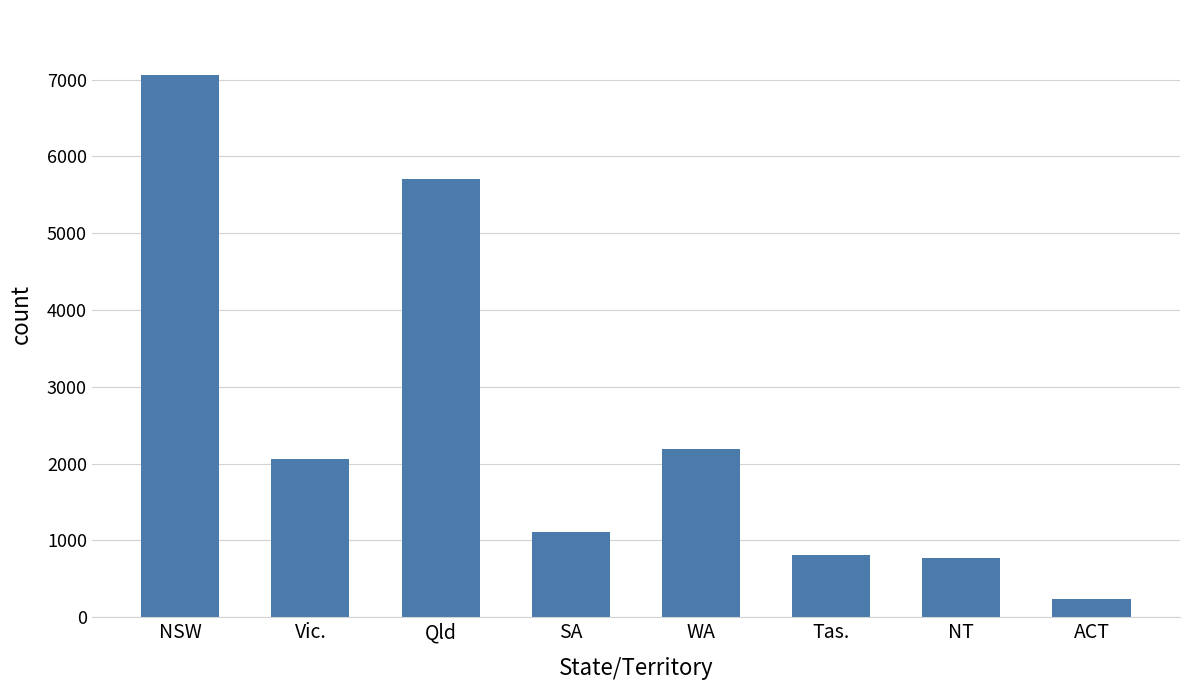

Count the number of categories in the chart.

8